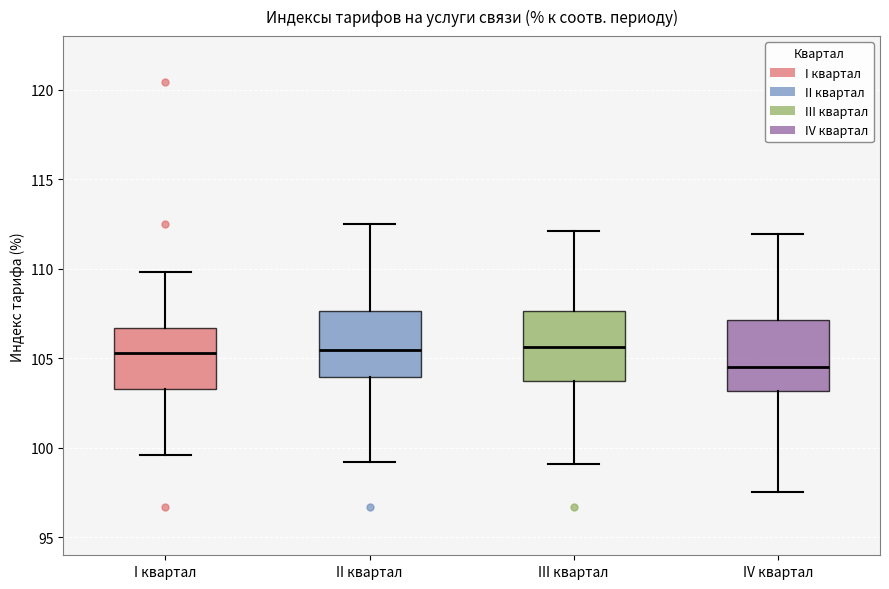

Reading left to right, transcribe this box plot: for each box, give where its median line is, the range the box spans, and where its two whiskers end, as read against the y-axis. The values are not printed on the chart, so give them approximately, as read against the axis.

I квартал: median 105.5, box 103.5 to 106.5, whiskers 99.5 to 110.0
II квартал: median 105.5, box 104.0 to 107.5, whiskers 99.0 to 112.5
III квартал: median 105.5, box 104.0 to 107.5, whiskers 99.0 to 112.0
IV квартал: median 104.5, box 103.0 to 107.0, whiskers 97.5 to 112.0